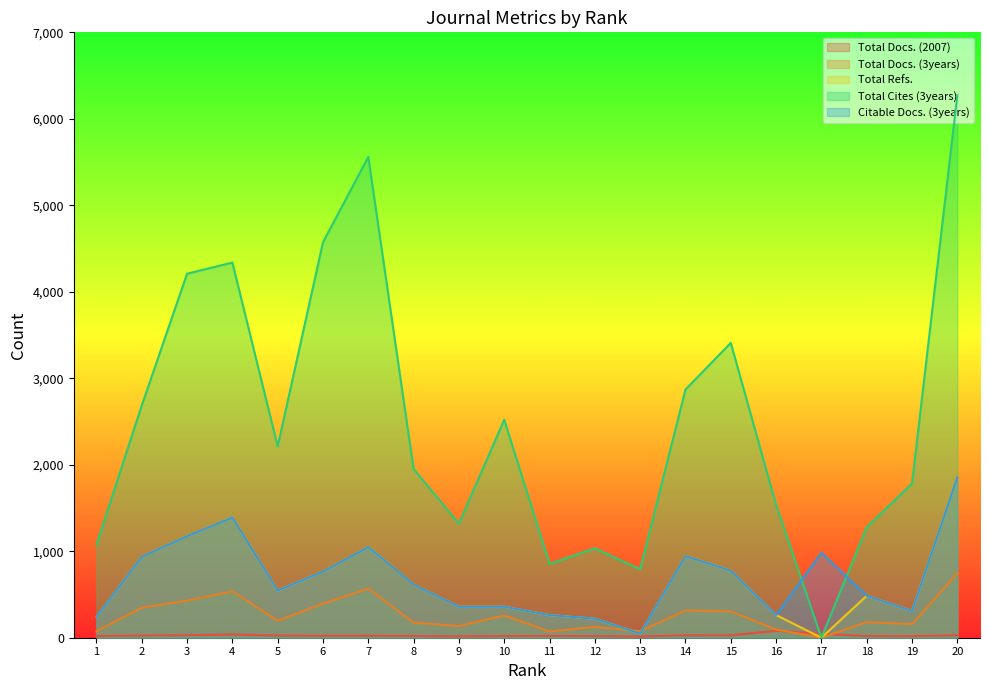

Reading right to left, what are all the values shown in this chart?

Total Docs. (2007): 28	18	19	45	81	26	28	13	19	21	19	15	20	22	22	25	37	29	25	19
Total Docs. (3years): 748	157	181	0	95	305	315	76	125	72	258	135	174	569	394	196	536	429	347	74
Total Refs.: 1855	309	485	0	262	775	944	48	220	262	358	358	614	1048	765	545	1390	1174	935	240
Total Cites (3years): 6273	1784	1278	0	1535	3409	2870	791	1034	853	2521	1319	1951	5560	4573	2212	4338	4209	2685	1076
Citable Docs. (3years): 1855	309	485	982	262	775	944	48	220	262	358	358	614	1048	765	545	1390	1174	935	240